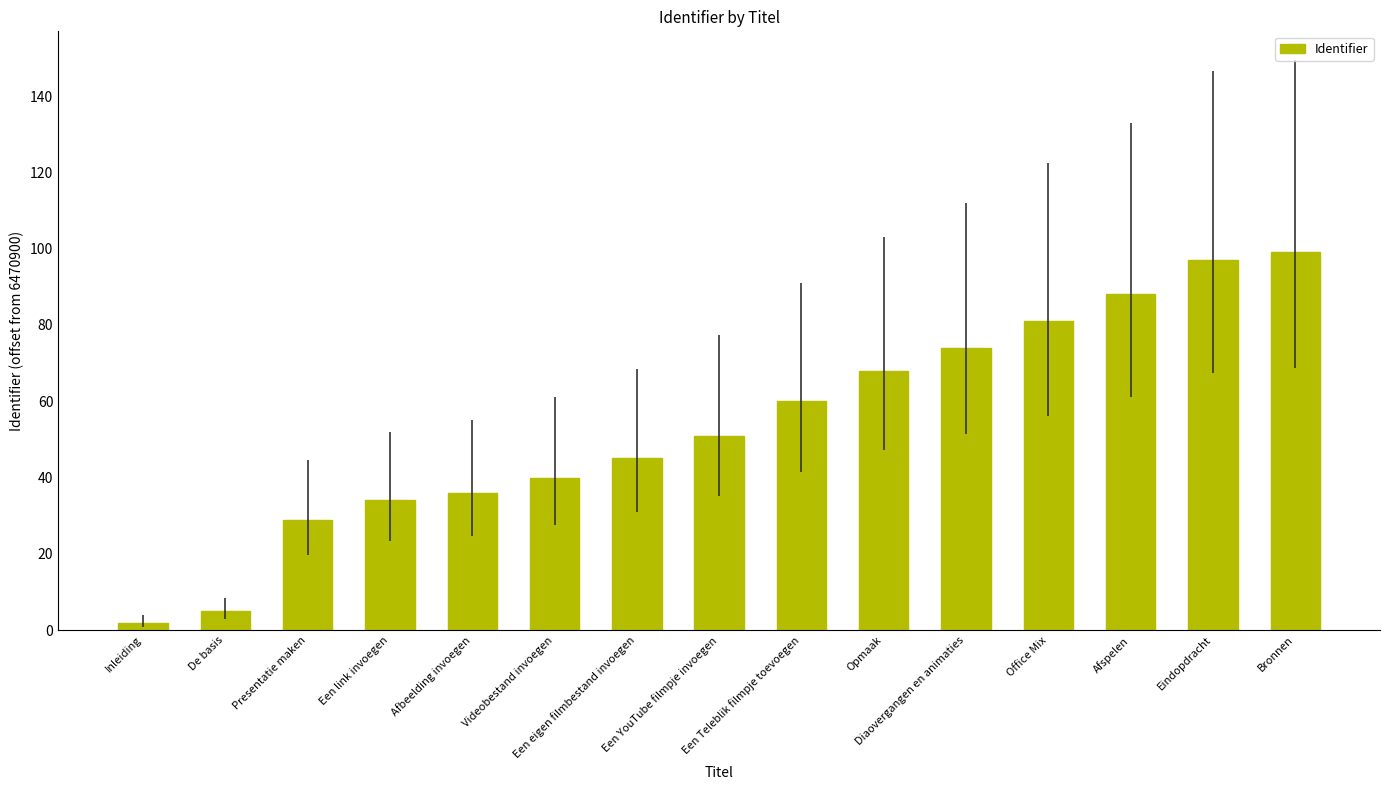

What is the ratio of the value at Videobestand invoegen to the value at Inleiding?

20.0